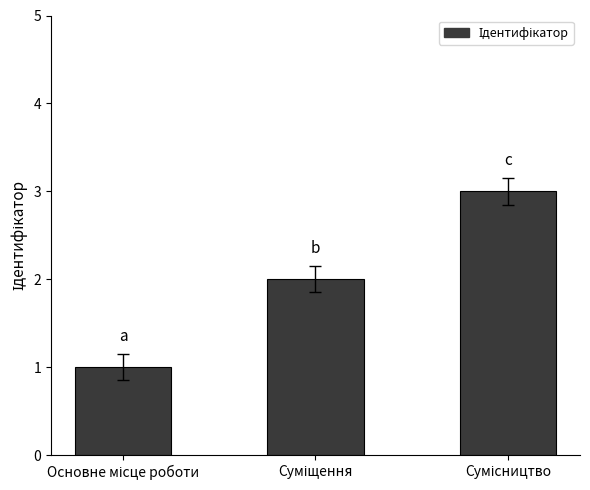

What is the sum of all values?

6